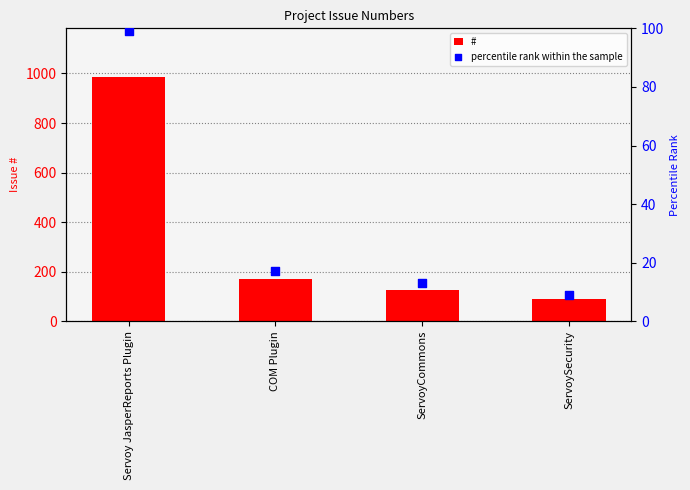

What are all the series names shown in the legend?

#, percentile rank within the sample